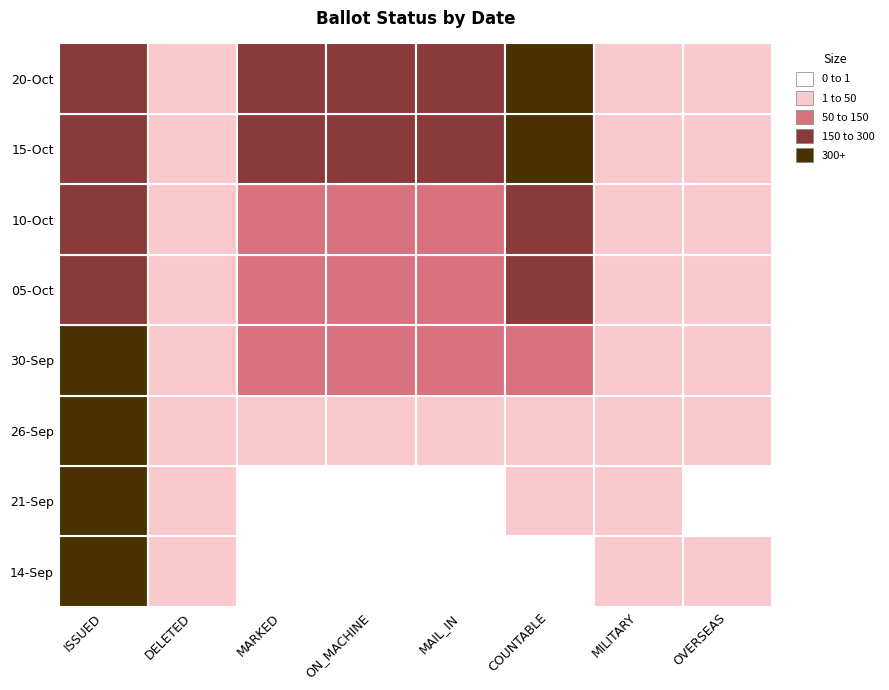

Rank the series by their maximum value, from highest to lowest.

20-Oct, 21-Sep, 14-Sep, 26-Sep, 30-Sep, 15-Oct, 05-Oct, 10-Oct